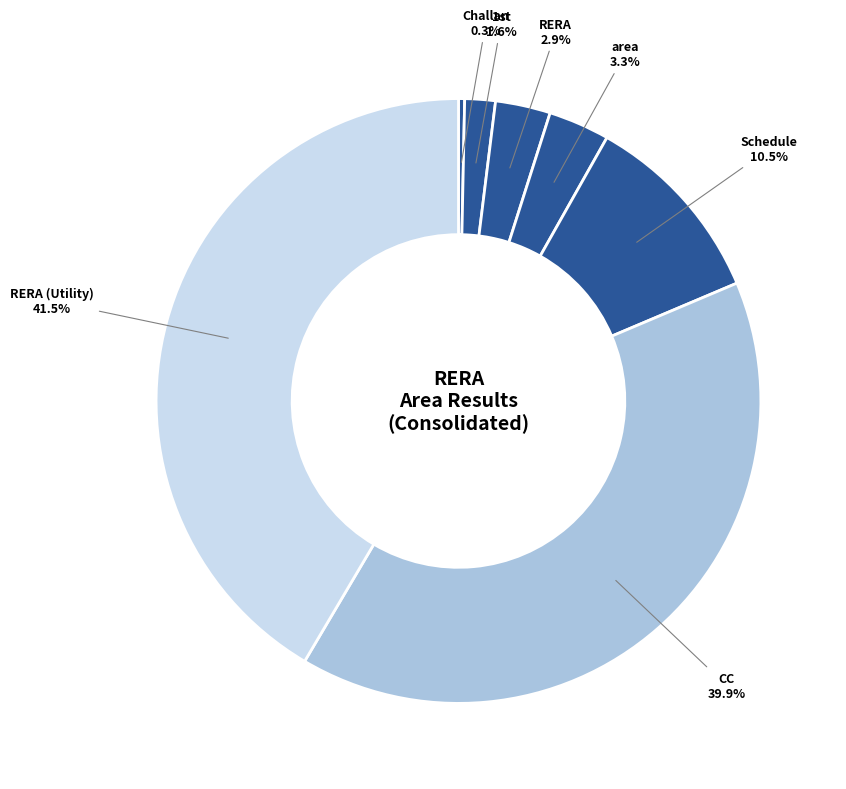

Is RERA the majority of the pie?

No